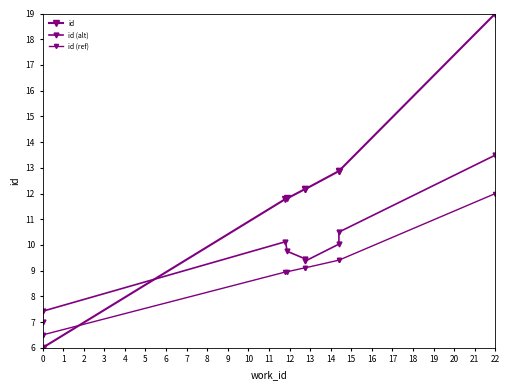

Reading left to right, what are all the values shown in this chart?

id: 6.0	6.0	11.8	11.8	12.2	12.2	12.9	12.9	19.0
id (alt): 7.0	7.4	10.1	9.8	9.5	9.4	10.0	10.5	13.5
id (ref): 6.5	6.5	8.9	9.0	9.1	9.1	9.4	9.4	12.0